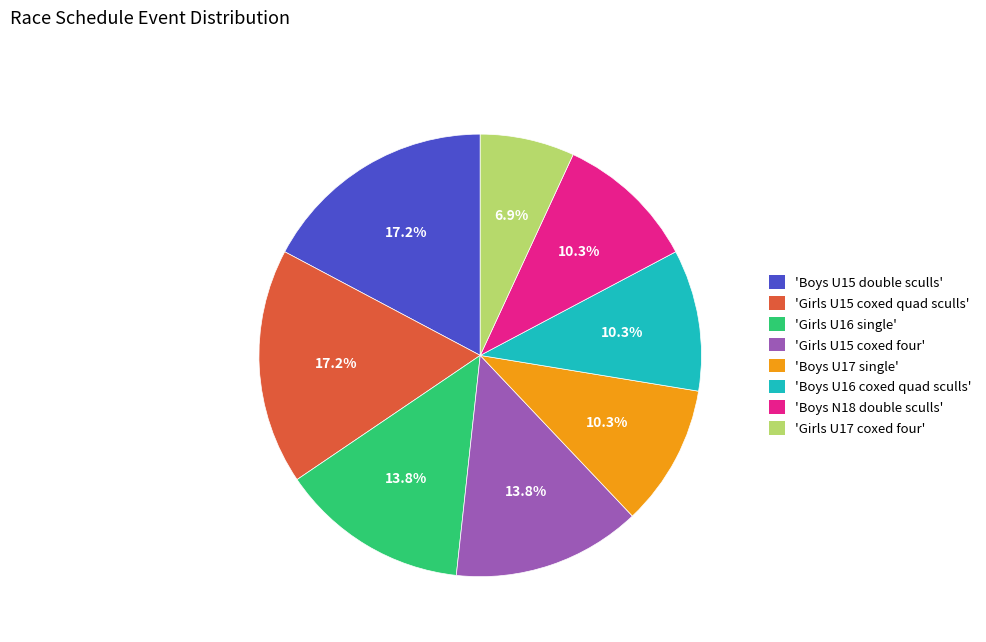

Which has a higher value, 'Boys U15 double sculls' or 'Boys N18 double sculls'?

'Boys U15 double sculls'